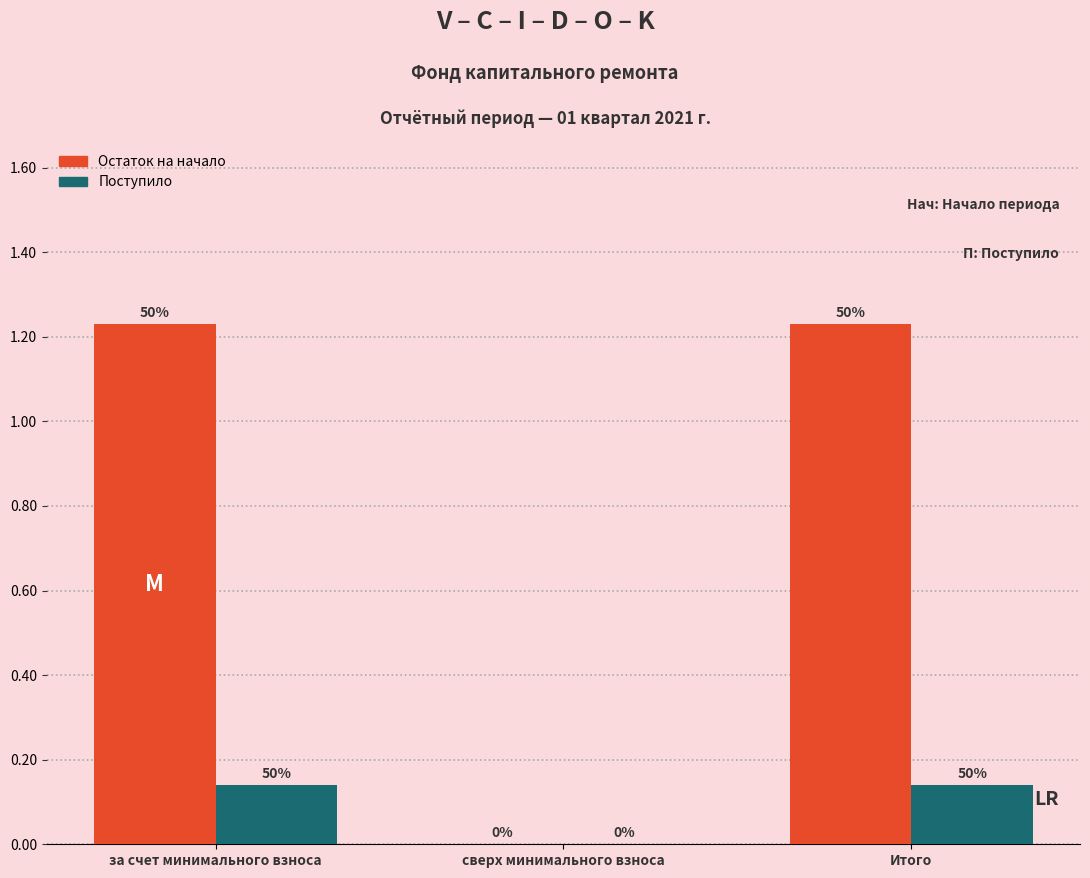

What are all the series names shown in the legend?

Остаток на начало, Поступило